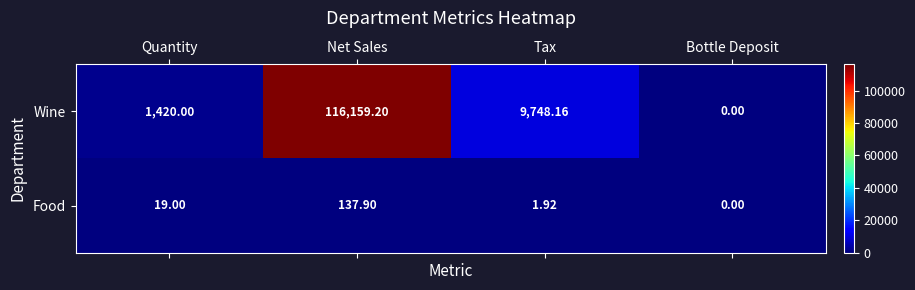

Which series has the largest range (max minus min)?

Wine